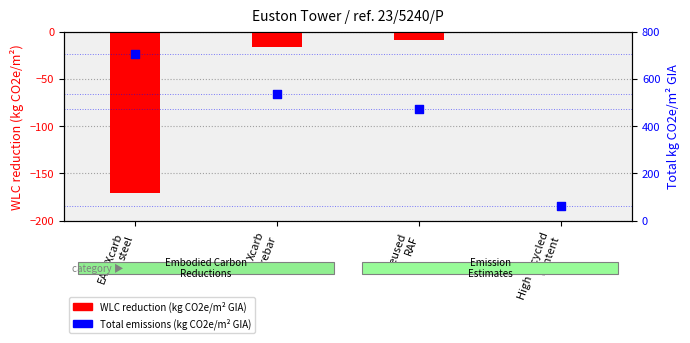

At how many categories does at least one series exceed -113?

4